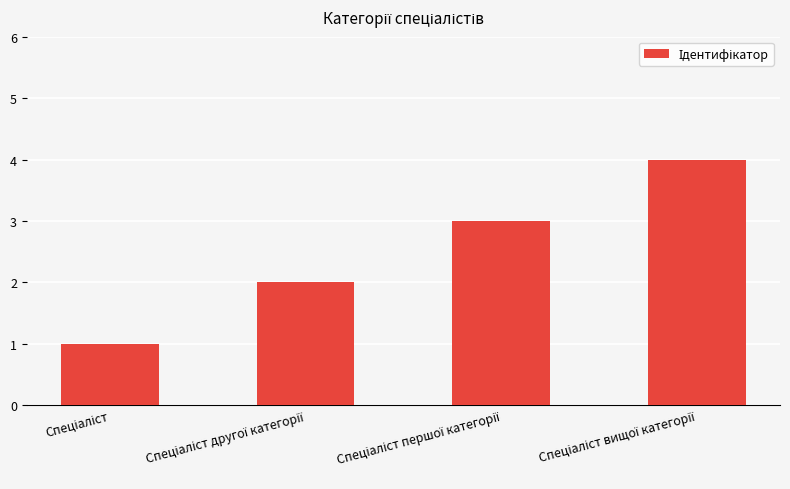

Reading right to left, transcribe all the data shown in this chart.

4	3	2	1